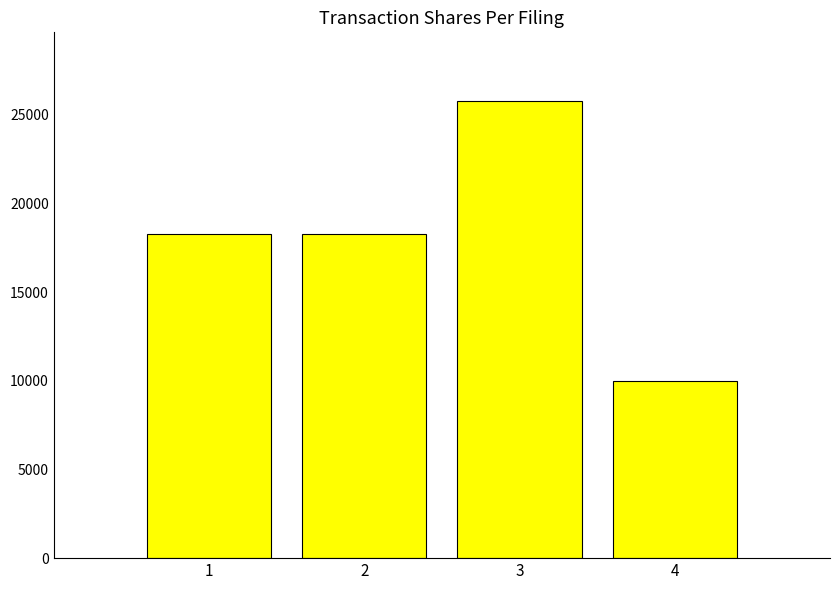

What value does the data have at 1, to the nearest 10?

18300